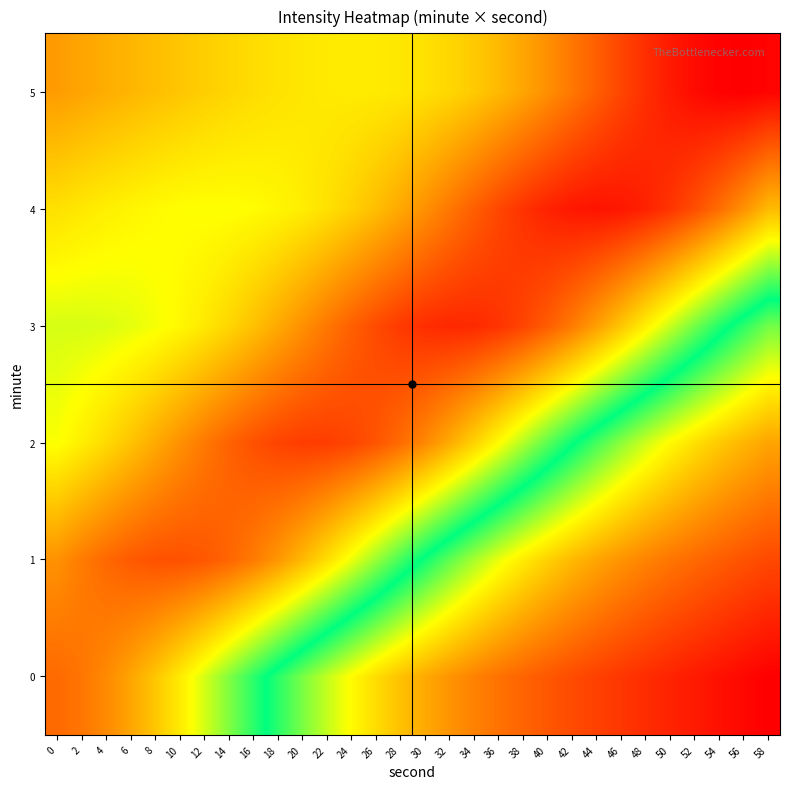

Between 58 and 14, which is larger?

58